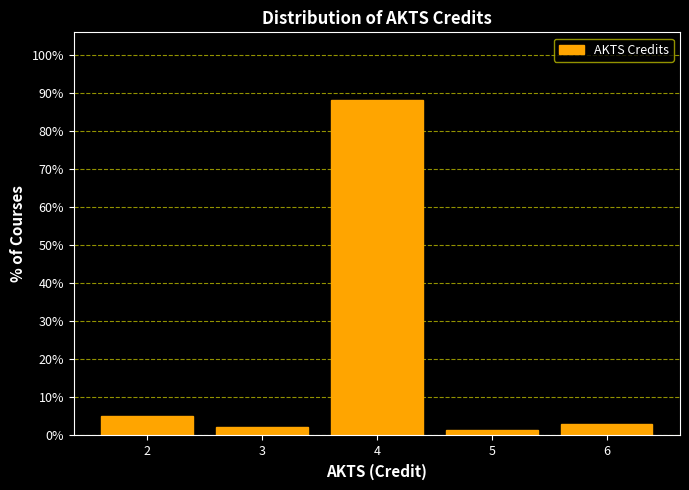

Which range on the x-axis has the tallest bar?

3.5 to 4.5